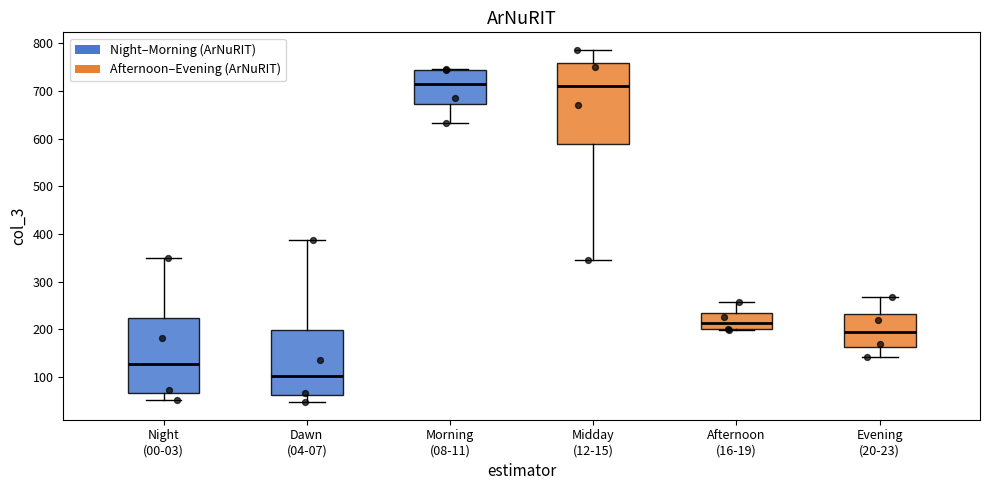

Which box is the tallest, from its lower edge to its upper edge?

Midday (12-15)